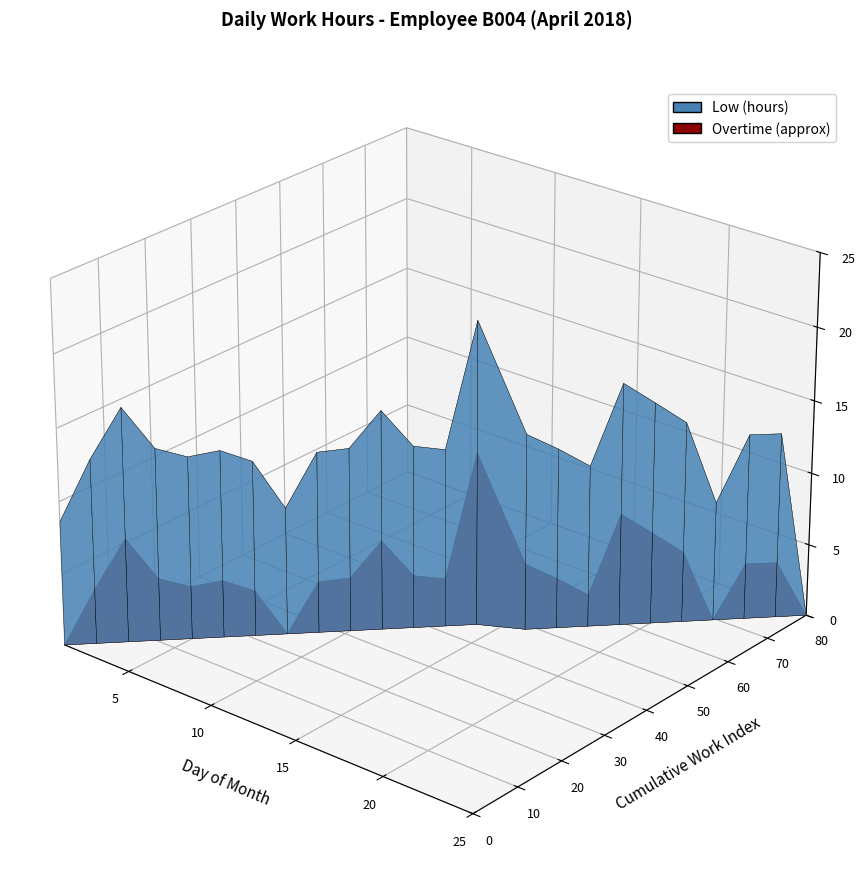

Reading left to right, transcribe all the data shown in this chart.

Low (hours): 1=8.6	2=12.8	3=16.2	4=13.3	5=12.7	6=13.0	7=12.2	8=8.8	9=12.6	10=12.7	11=15.2	12=12.7	13=12.3	14=21.0	16=13.6	17=12.5	18=11.2	19=16.8	20=15.4	21=13.9	22=8.3	23=12.9	24=12.8	25=0.0
Overtime (approx): 1=0.0	2=3.8	3=7.2	4=4.3	5=3.7	6=4.0	7=3.1	8=0.0	9=3.6	10=3.7	11=6.2	12=3.7	13=3.3	14=12.0	16=4.6	17=3.5	18=2.2	19=7.8	20=6.4	21=4.9	22=0.0	23=3.9	24=3.8	25=0.0